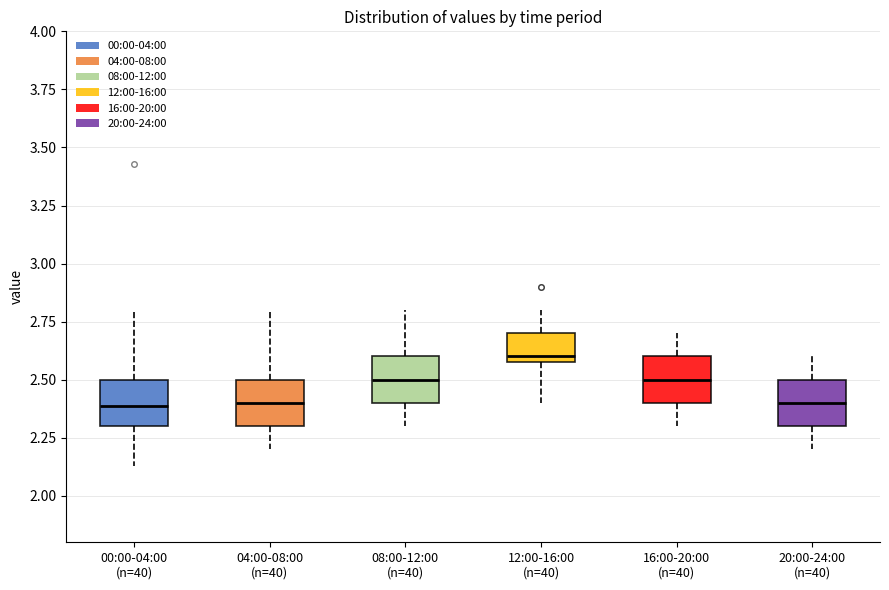

Reading left to right, transcribe this box plot: for each box, give where its median line is, the range the box spans, and where its two whiskers end, as read against the y-axis. The values are not printed on the chart, so give them approximately, as read against the axis.

00:00-04:00 (n=40): median 2.40, box 2.30 to 2.50, whiskers 2.15 to 2.80
04:00-08:00 (n=40): median 2.40, box 2.30 to 2.50, whiskers 2.20 to 2.80
08:00-12:00 (n=40): median 2.50, box 2.40 to 2.60, whiskers 2.30 to 2.80
12:00-16:00 (n=40): median 2.60 (just above the box's lower edge), box 2.60 to 2.70, whiskers 2.40 to 2.80
16:00-20:00 (n=40): median 2.50, box 2.40 to 2.60, whiskers 2.30 to 2.70
20:00-24:00 (n=40): median 2.40, box 2.30 to 2.50, whiskers 2.20 to 2.60